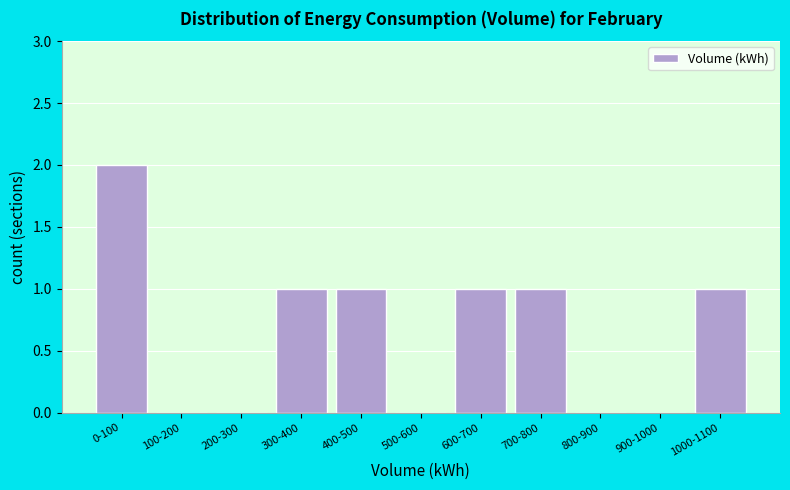

Reading left to right, list all the values displayed in this chart.

0-100=2	100-200=0	200-300=0	300-400=1	400-500=1	500-600=0	600-700=1	700-800=1	800-900=0	900-1000=0	1000-1100=1